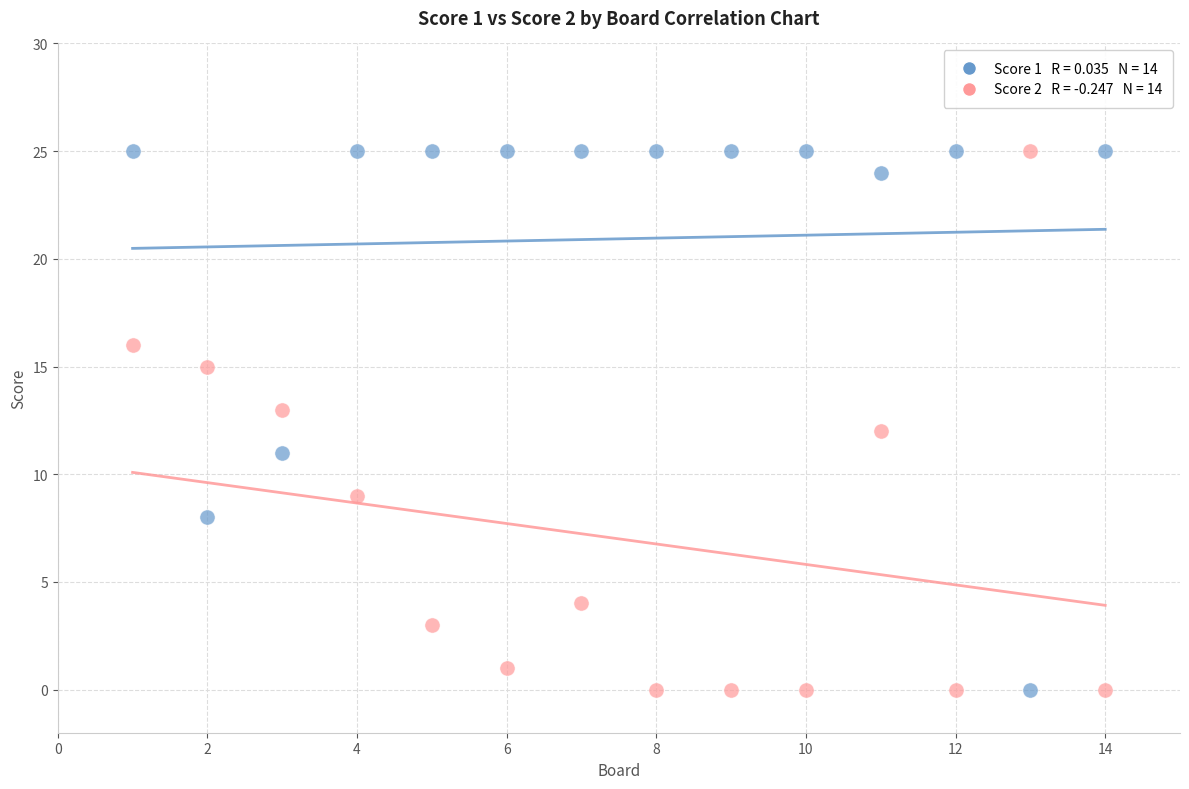

Across all data points, what is the range of Y values (max minus min)?

25